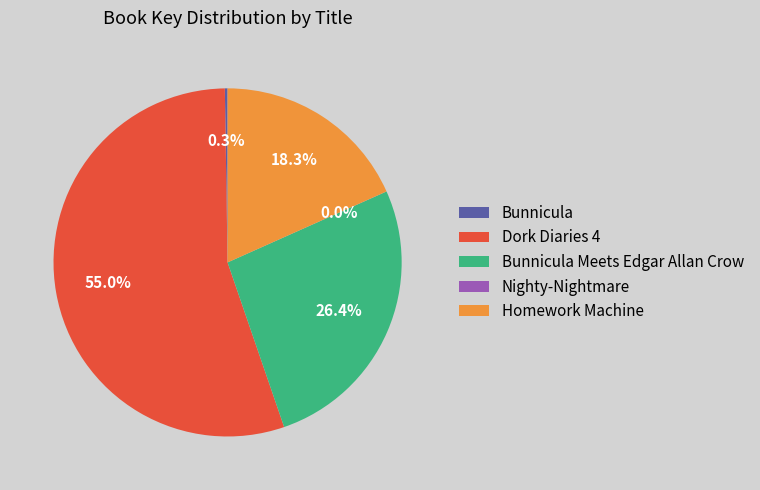

Which slice is the largest?

Dork Diaries 4